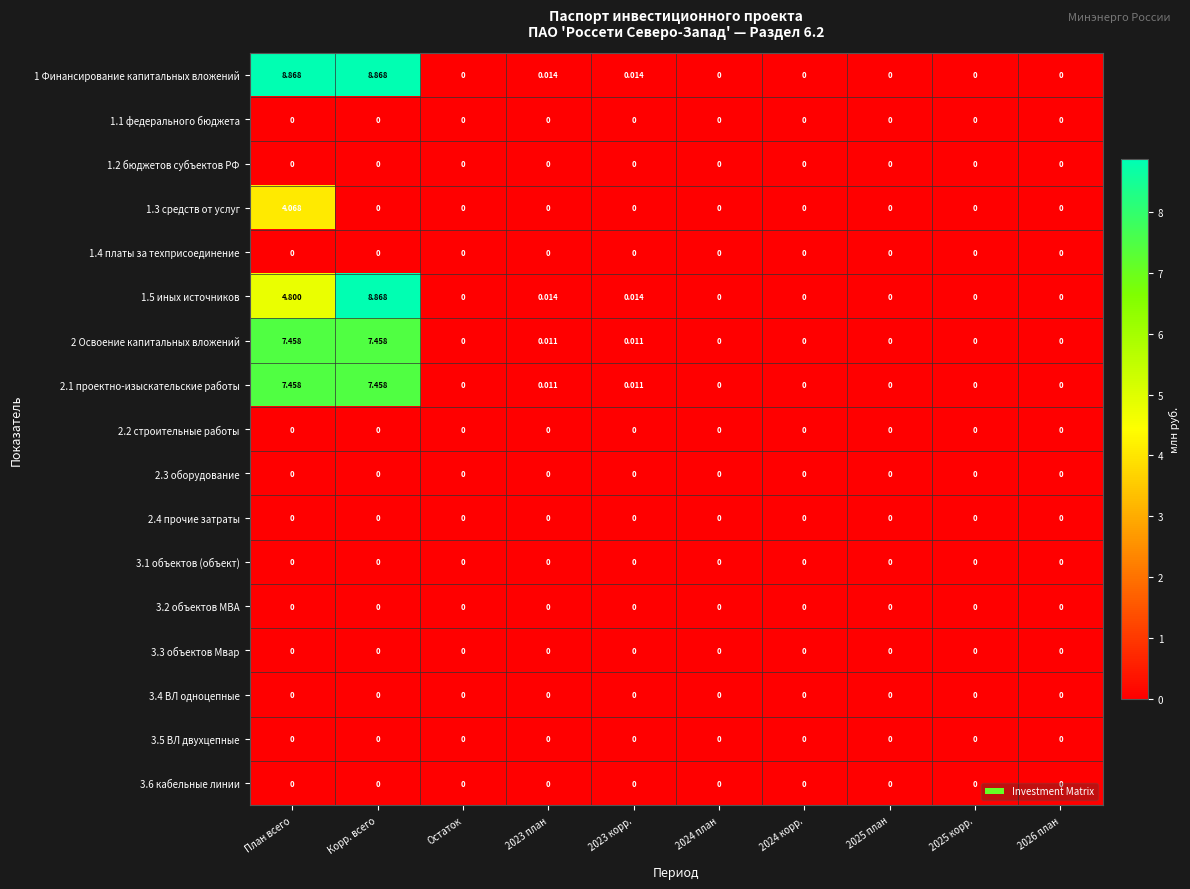

Is the value of 1 Финансирование капитальных вложений at План всего greater than the value of 1.3 средств от услуг at План всего?

Yes